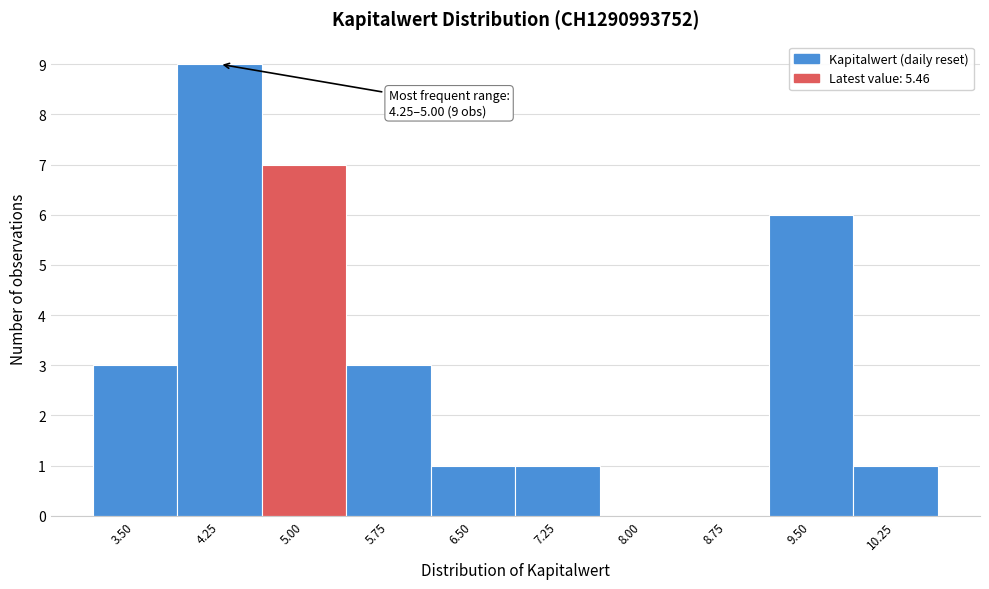

Reading left to right, transcribe all the data shown in this chart.

3.50=3	4.25=9	5.00=7	5.75=3	6.50=1	7.25=1	8.00=0	8.75=0	9.50=6	10.25=1